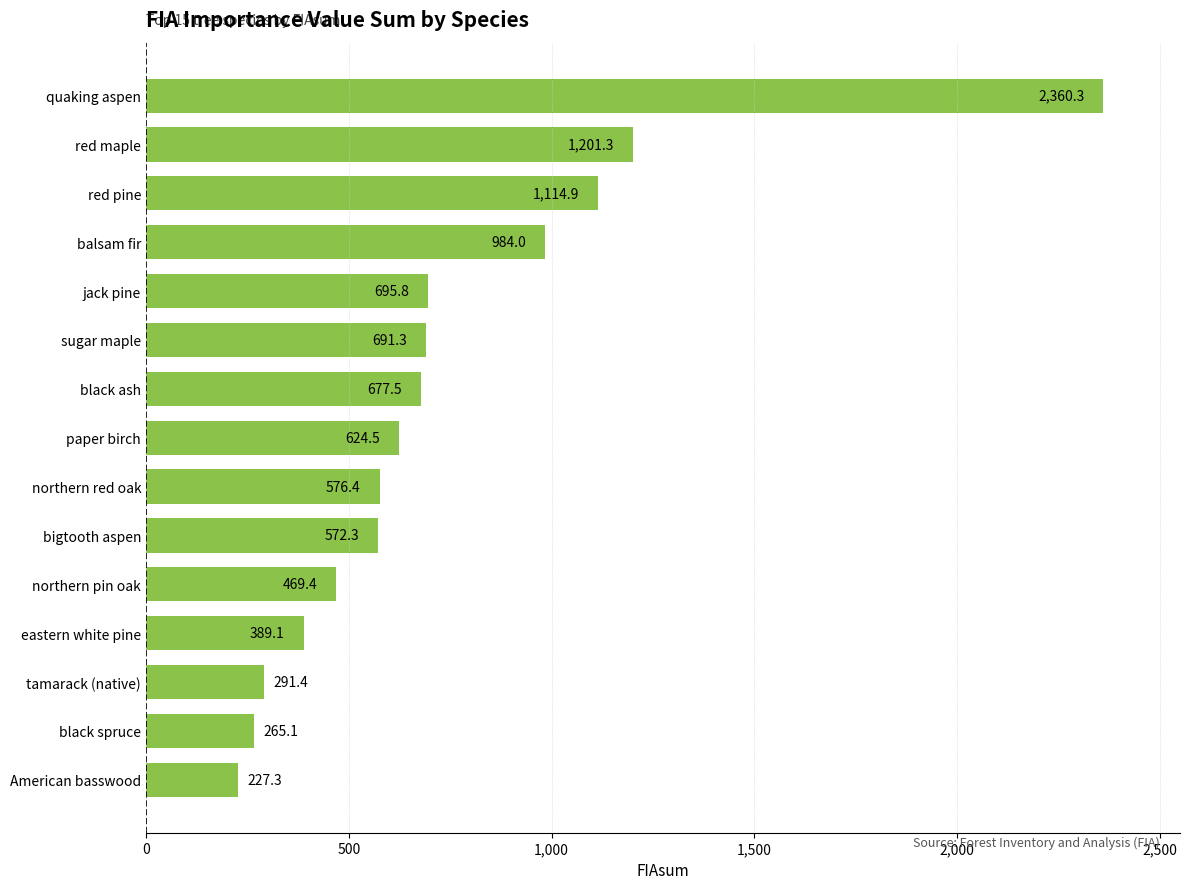

What is the minimum value shown in the chart?

227.3